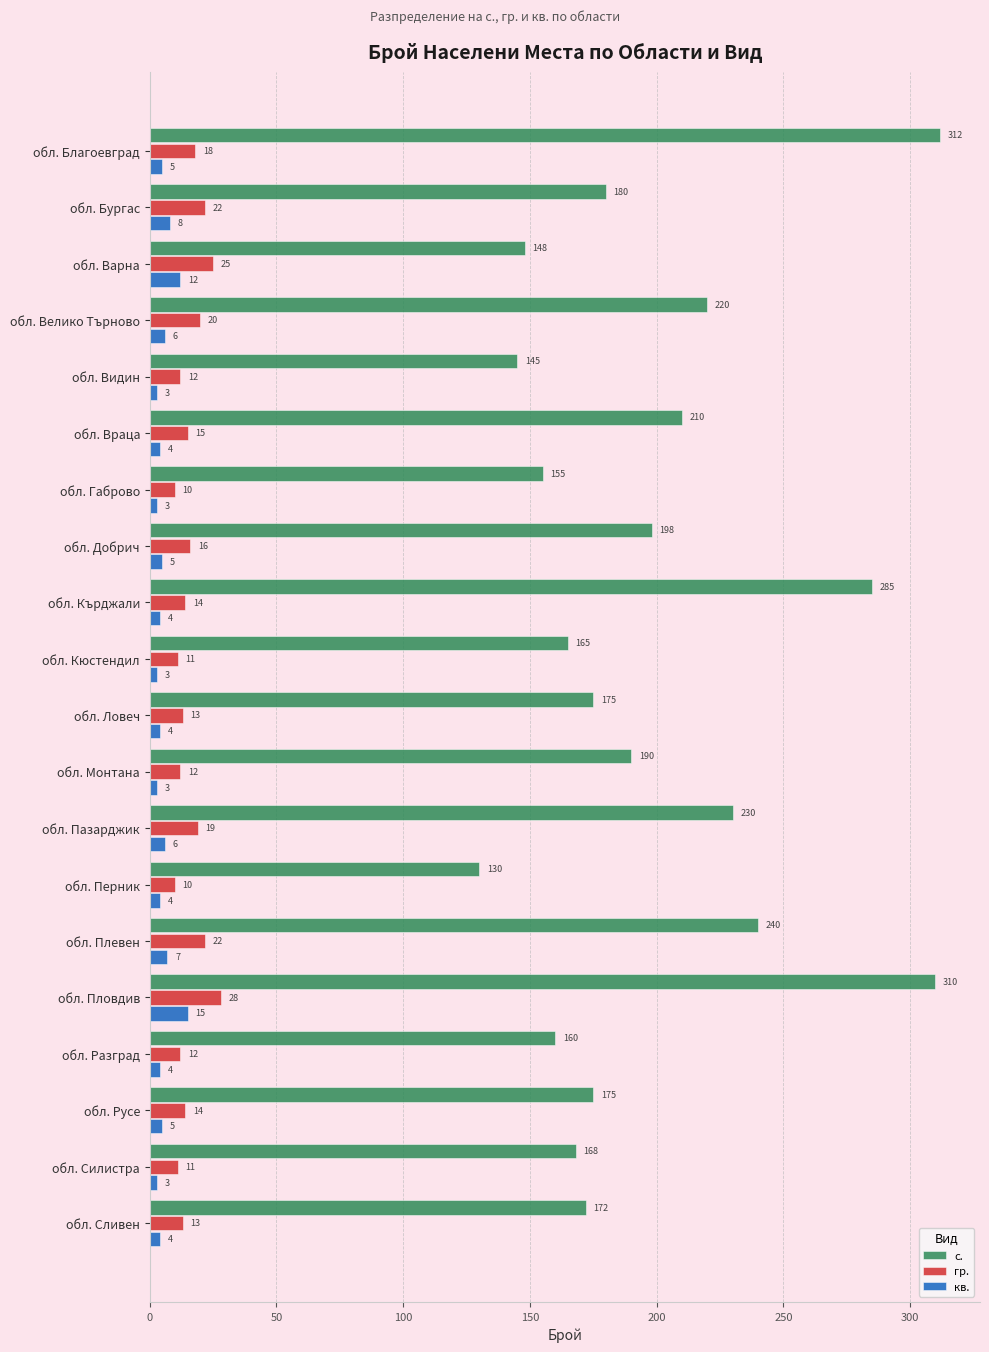

Rank the series by their maximum value, from highest to lowest.

с., гр., кв.